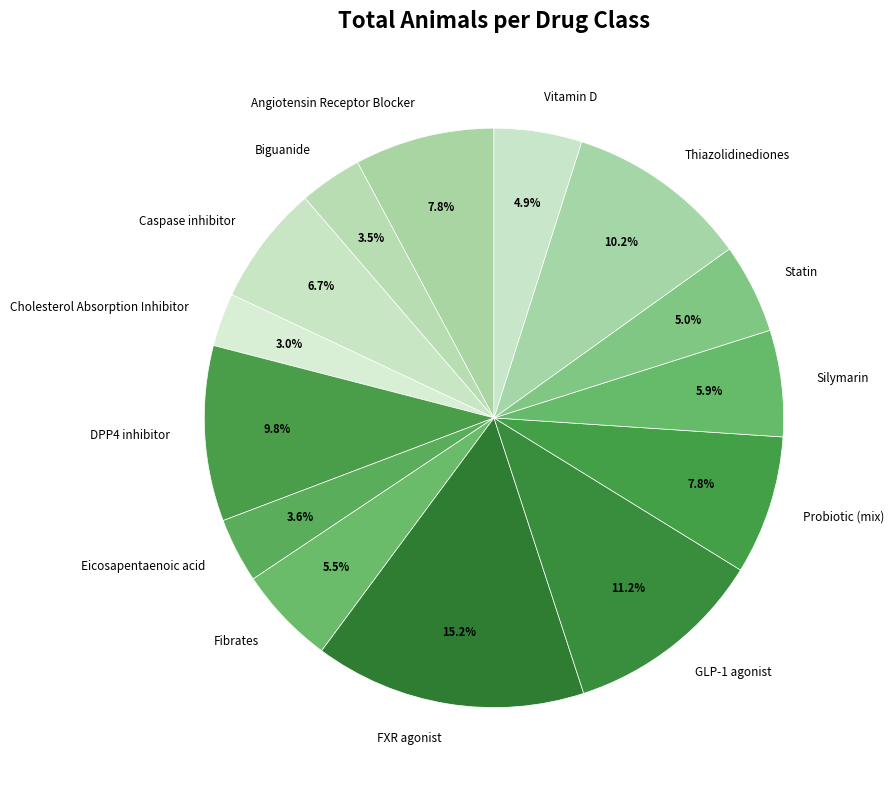

How much of the chart is everything except Silymarin?

94.1%